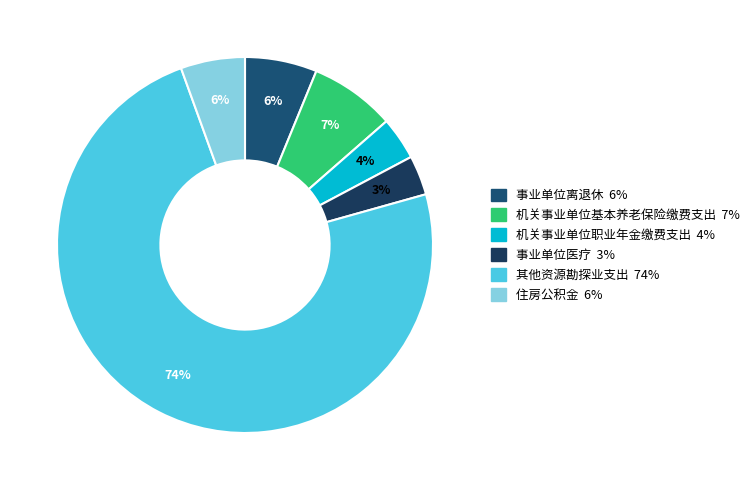

Which category has the biggest portion of the pie?

其他资源勘探业支出